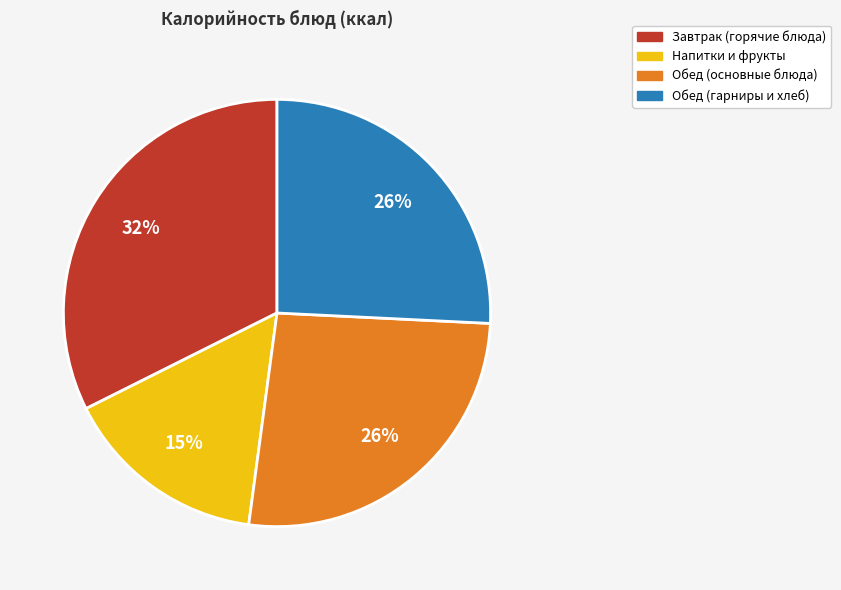

To the nearest percent, what is the average slice percentage?

25%